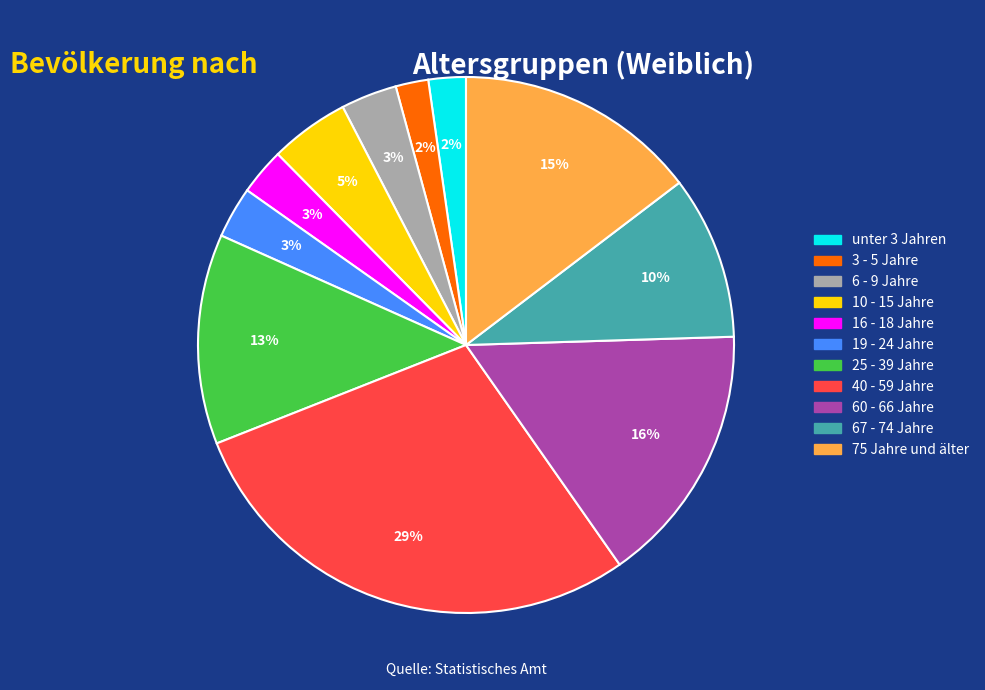

What is the ratio of the value at 3 - 5 Jahre to the value at 67 - 74 Jahre?

0.2